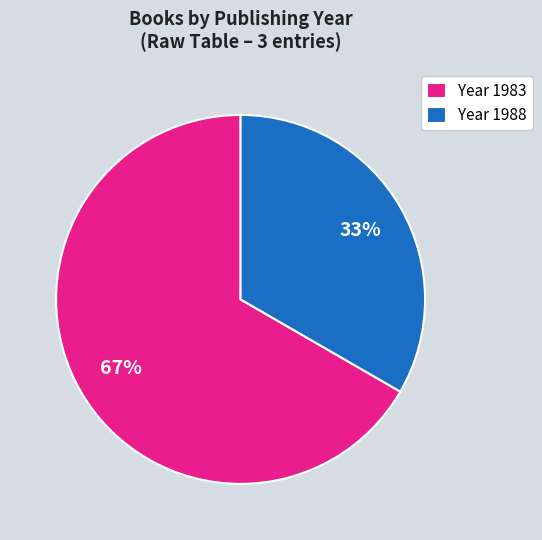

Is there any slice that represents more than half of the pie?

Yes